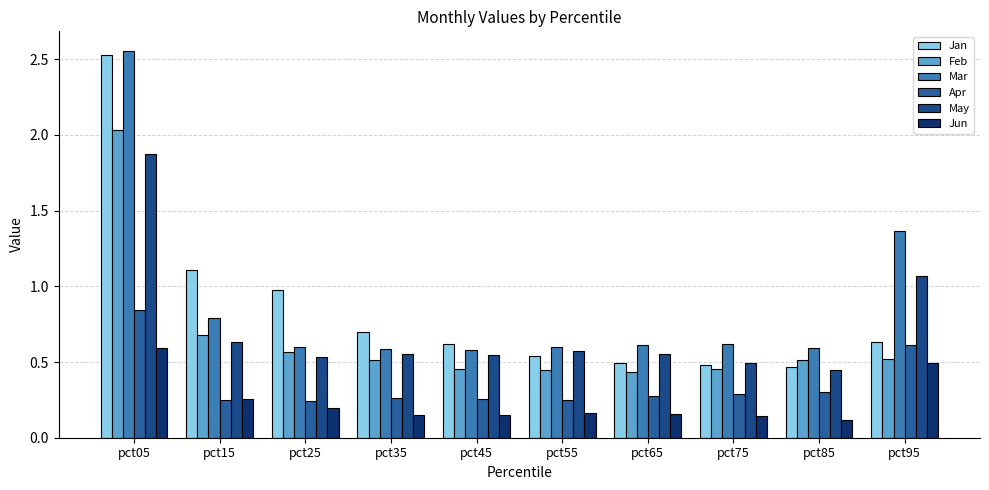

Does the chart contain any negative values?

No